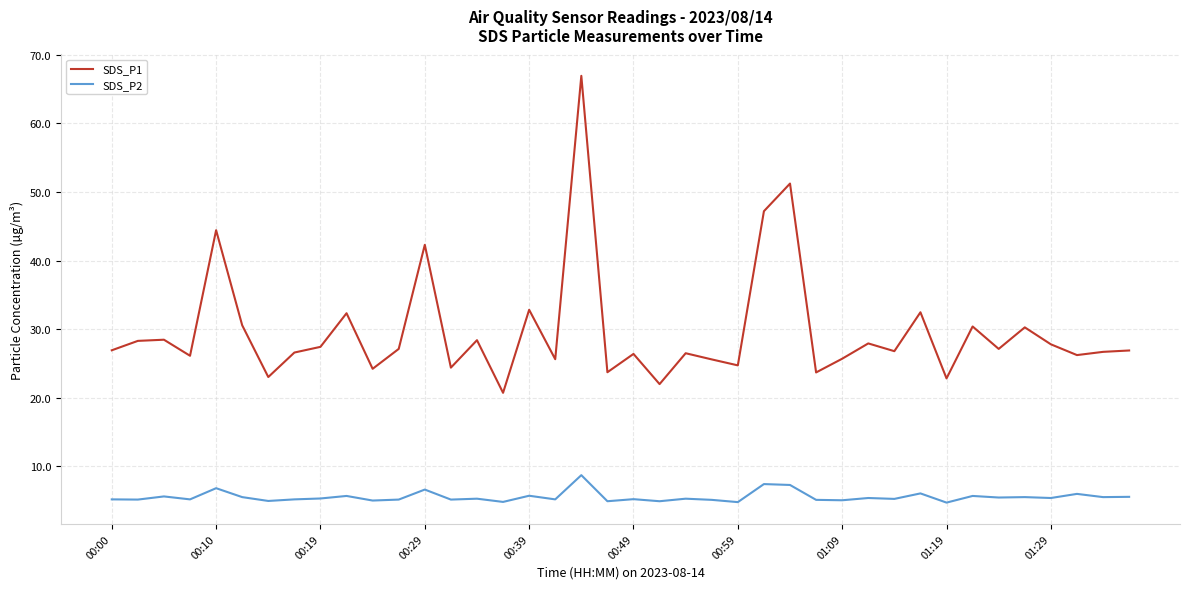

True or false: SDS_P1 and SDS_P2 cross at least once.

False